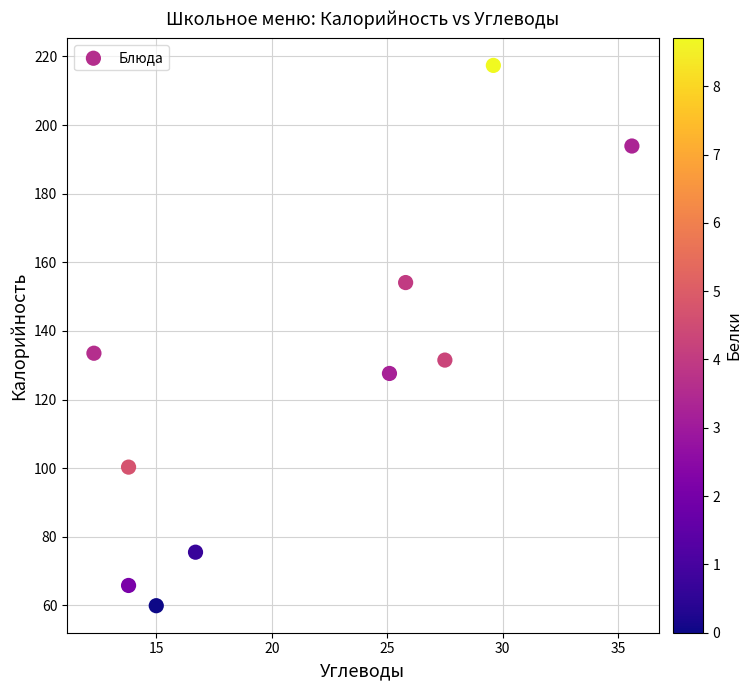

What is the range of Y values (max minus min)?

157.5